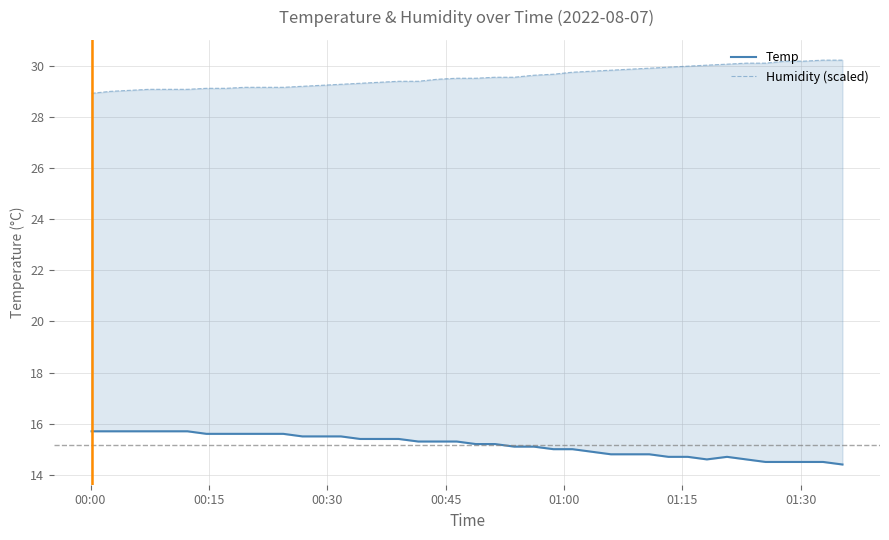

At which label is Humidity (scaled) closest to 29?

00:15